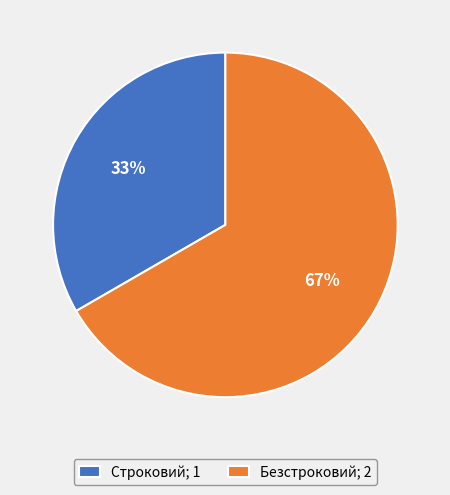

Does Безстроковий represent more than half of the total?

Yes